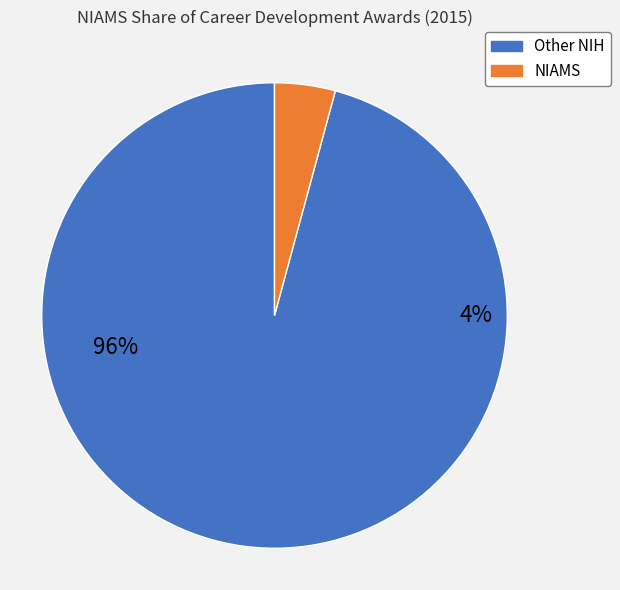

Is it true that 2004 is 1% of the pie?

False